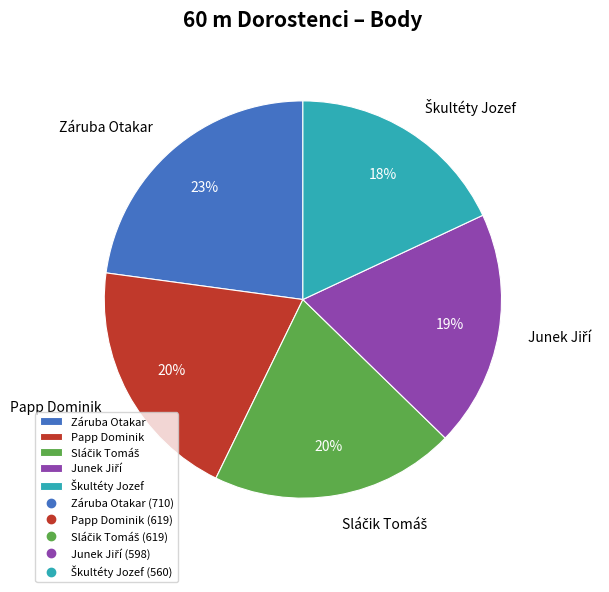

Is Záruba Otakar the majority of the pie?

No